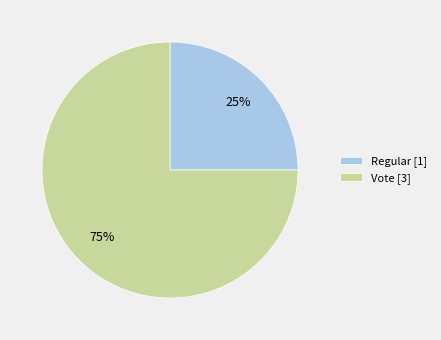

Combined, do Vote [3] and Regular [1] account for over 50%?

Yes